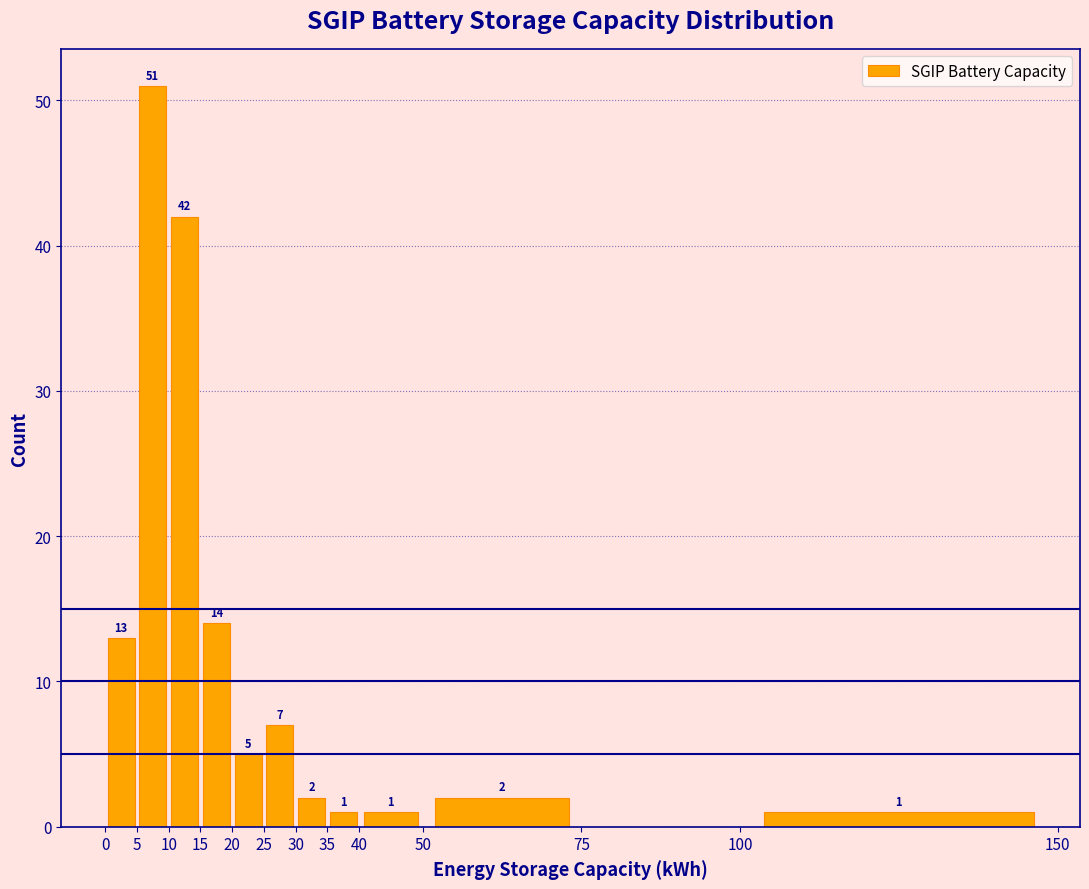

Over which range of the x-axis is the bar tallest?

5 to 10